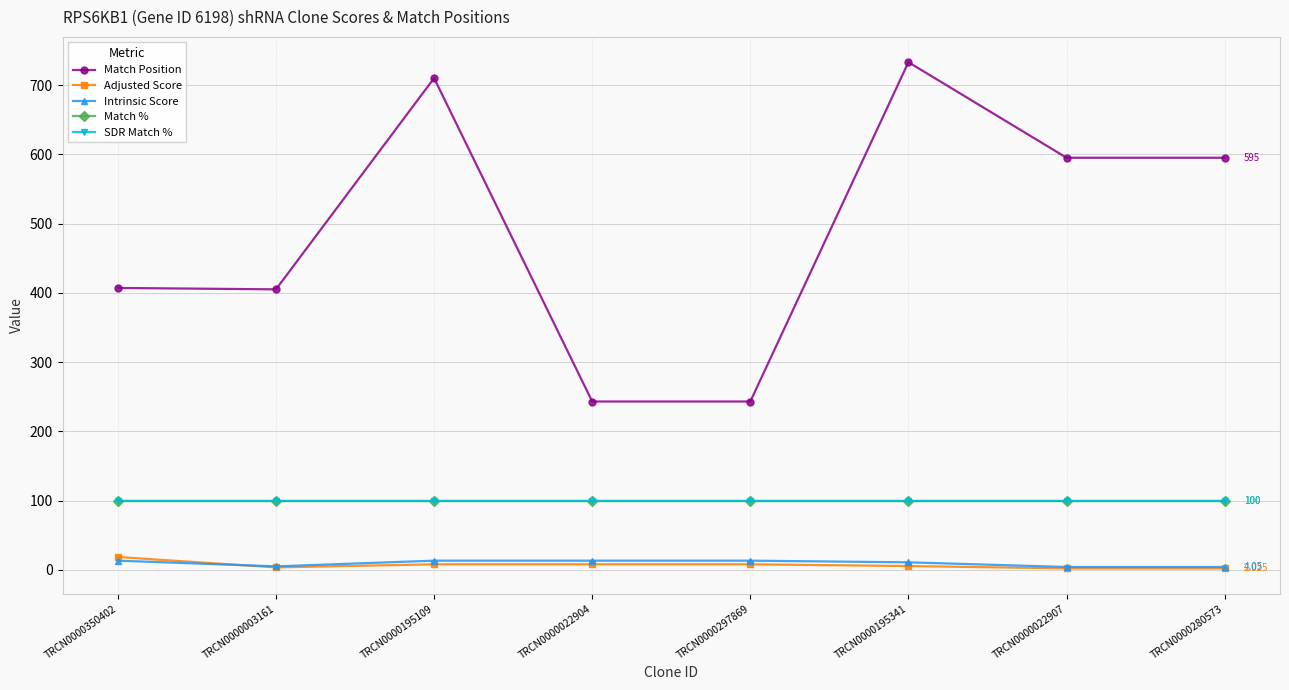

Is this an area chart (filled region under the line)?

No